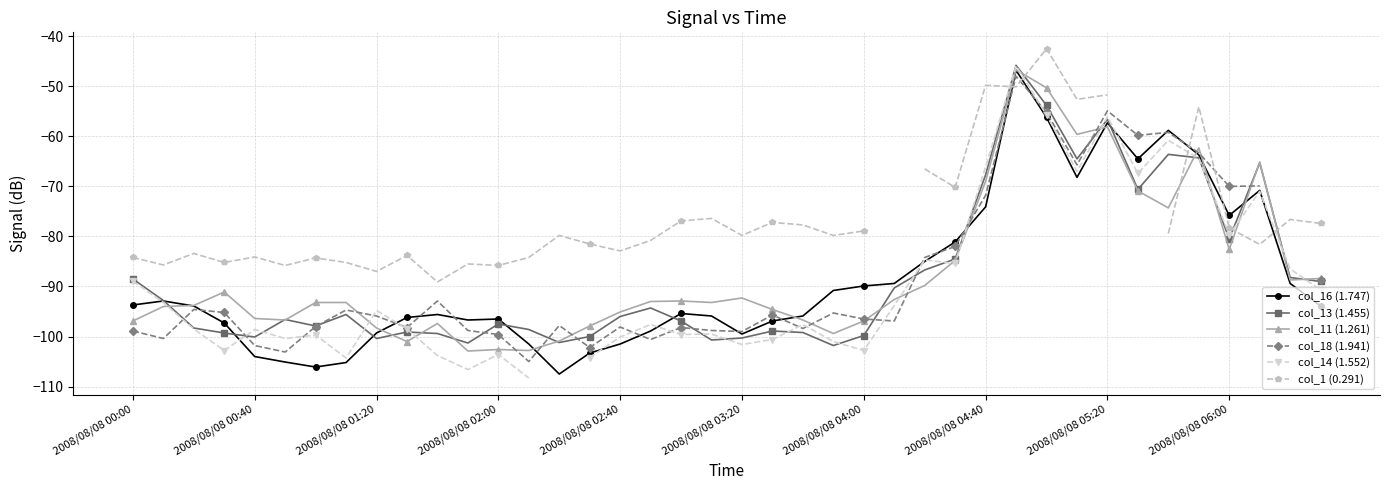

What is the minimum value shown in the chart?

-108.3